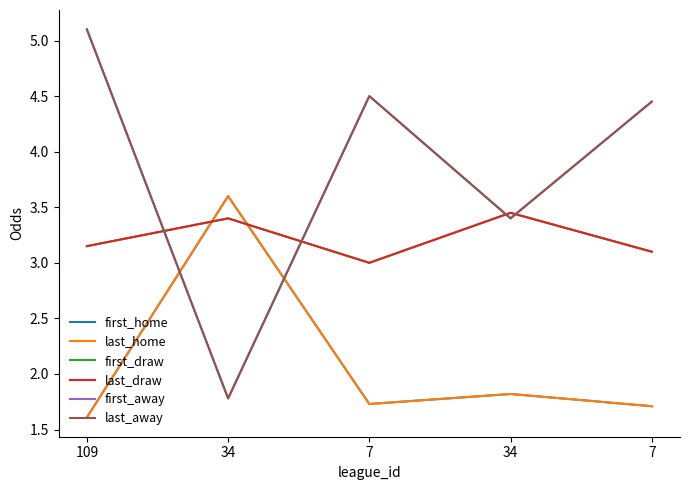

Does the chart display data point markers on the line(s)?

No